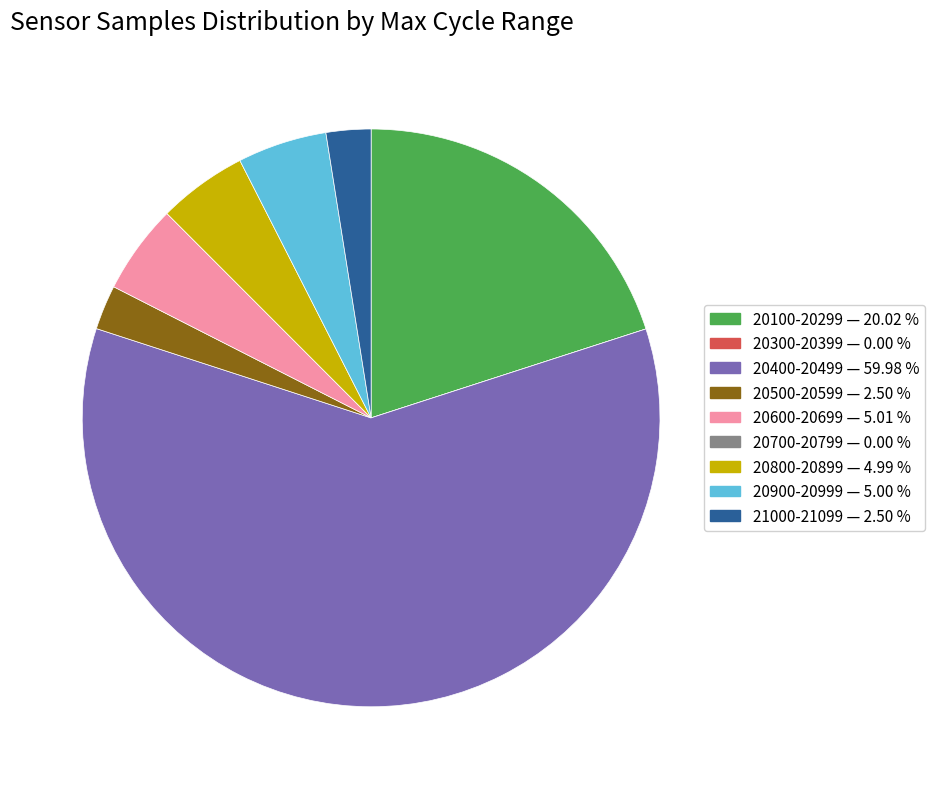

Is there any slice that represents more than half of the pie?

Yes